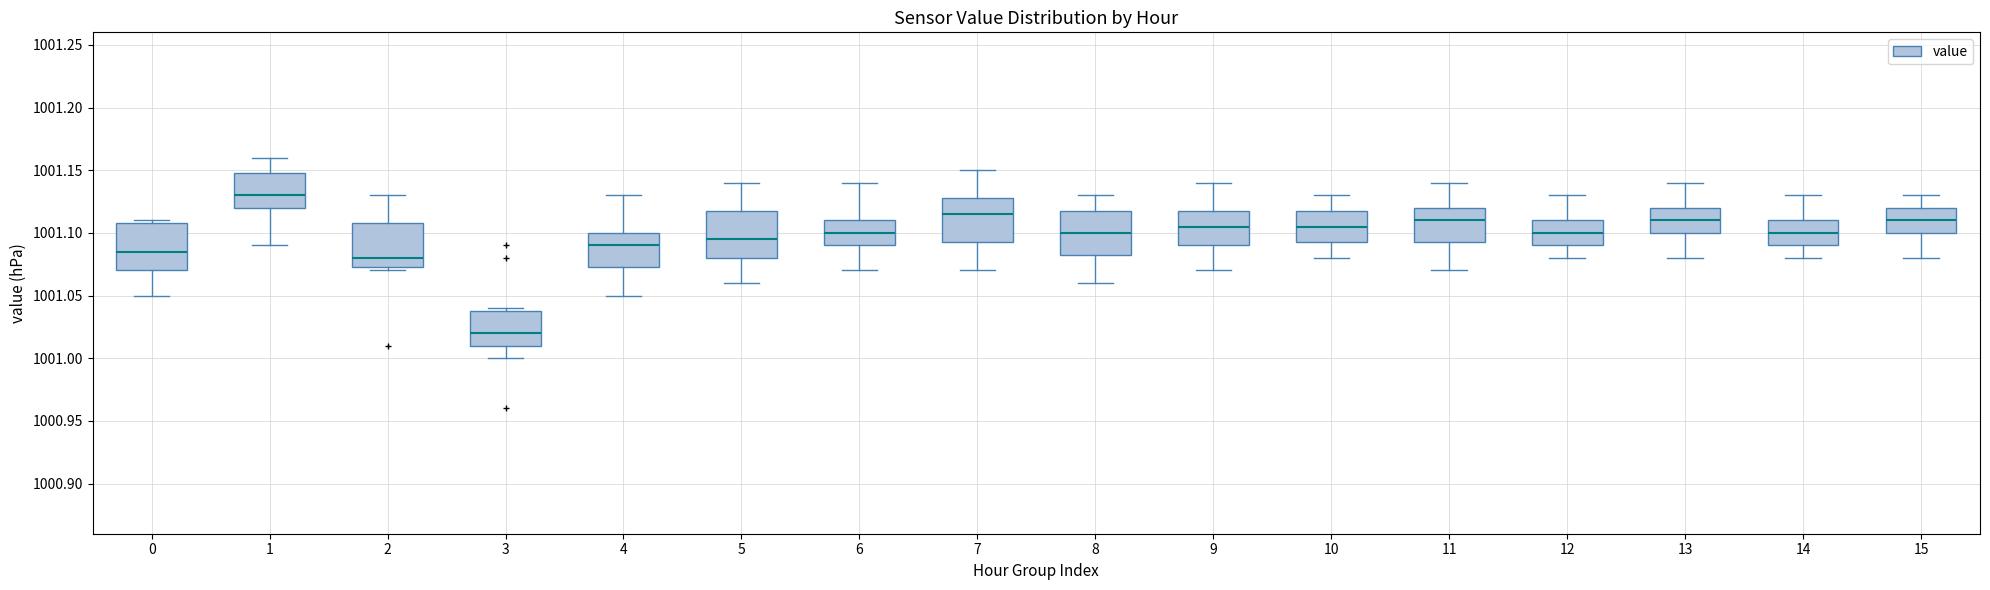

Where does the upper whisker of the box at x = 8 end on the y-axis? The values are not printed on the chart, so give them approximately, as read against the axis.

1001.130